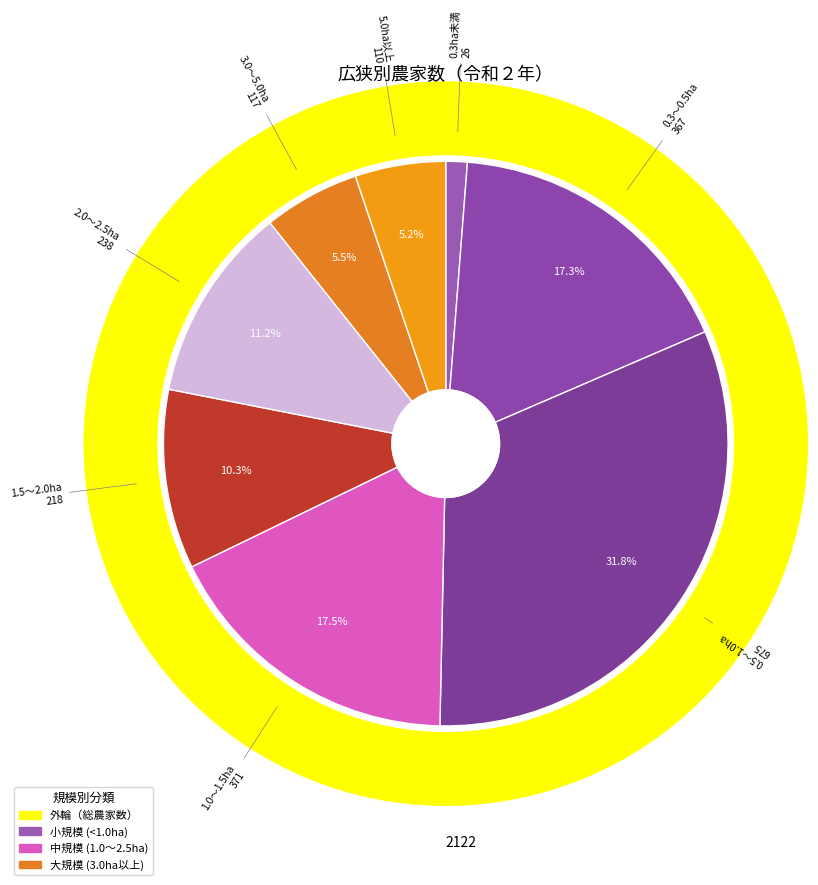

To the nearest percent, what is the average slice percentage?

12%